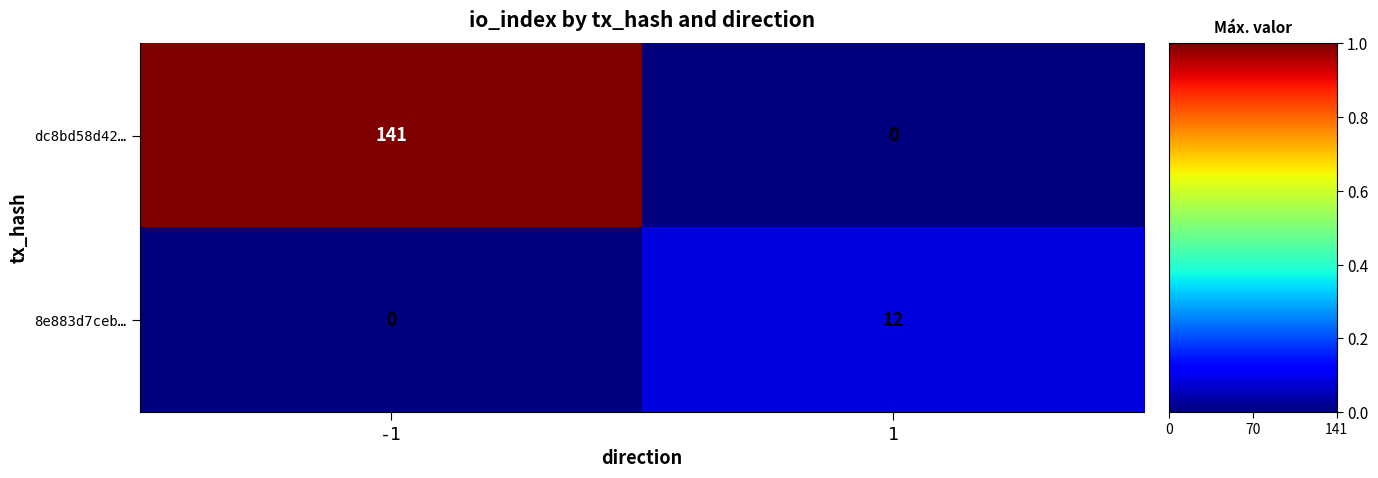

What is the total value across all series at -1?

141